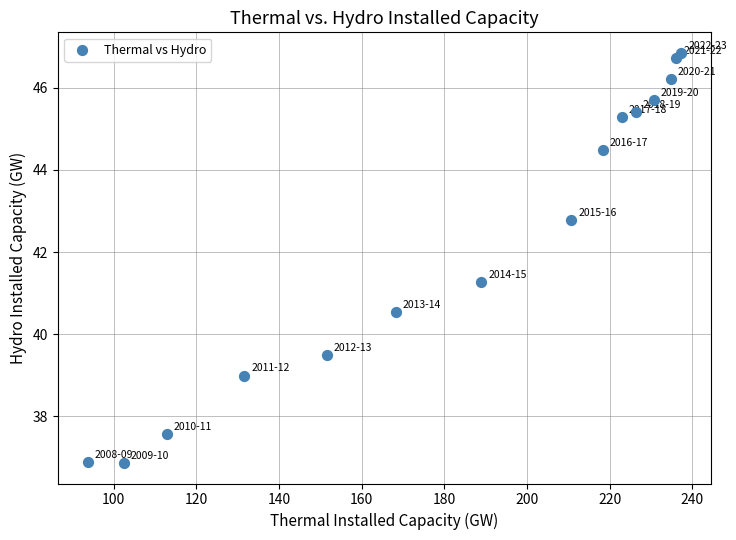

What Y value in the scatter plot is closest to 41?

41.3